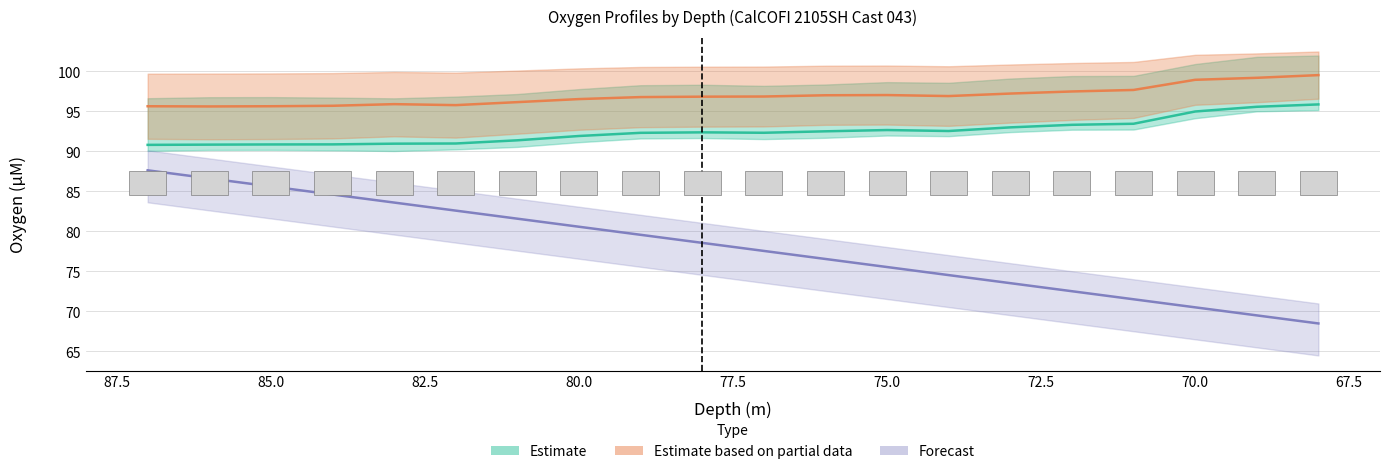

How many groups of bars are there?

20